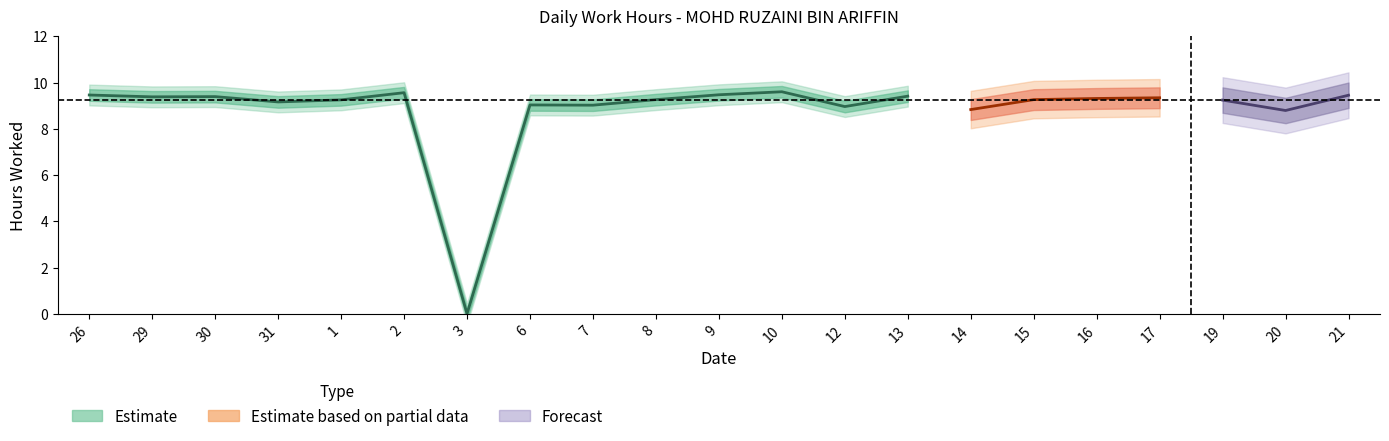

Which has a higher value, 9 or 16?

9